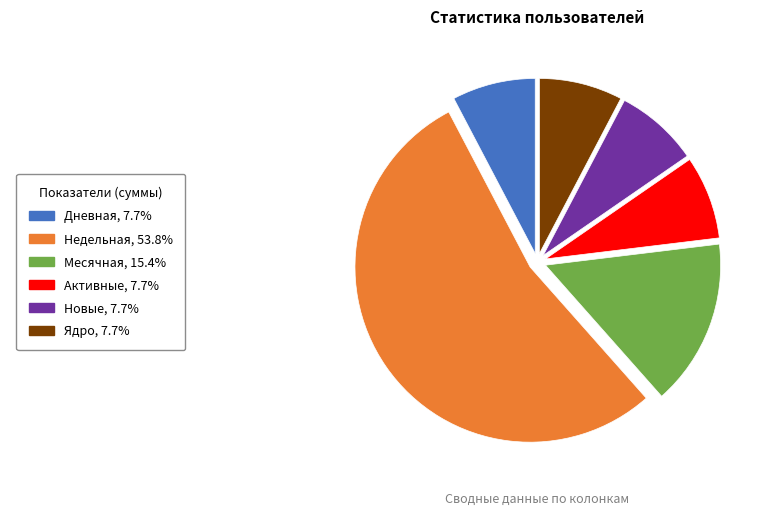

Is there a majority slice in this chart?

Yes